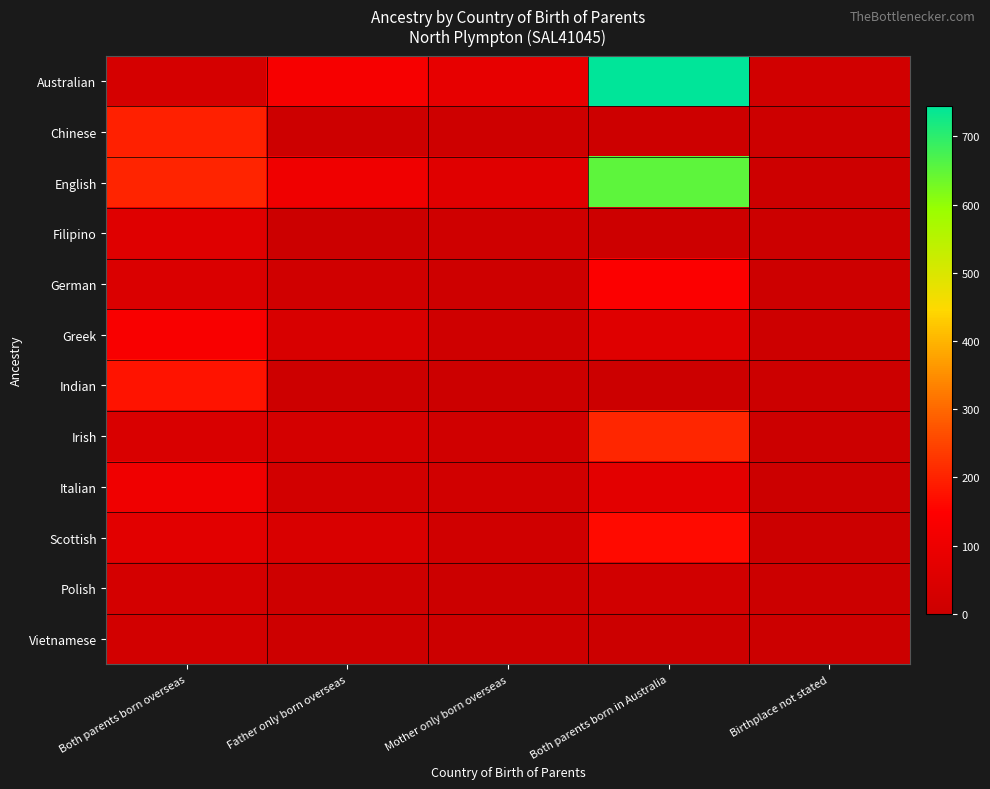

At how many categories does at least one series exceed 516?

1